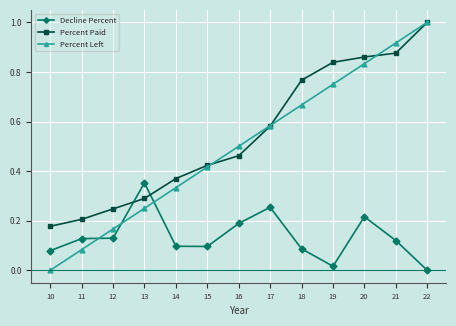

The Percent Paid series shows 0.2 at 19. True or false?

False